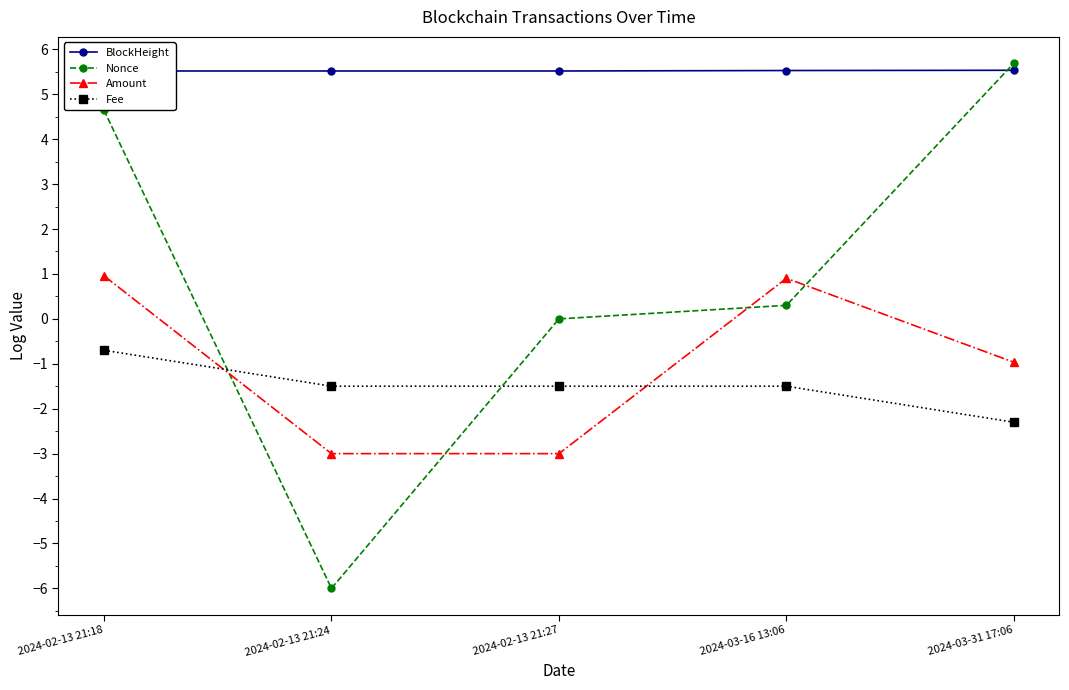

What is the value of the Nonce point at the 2nd from the left?

-6.0